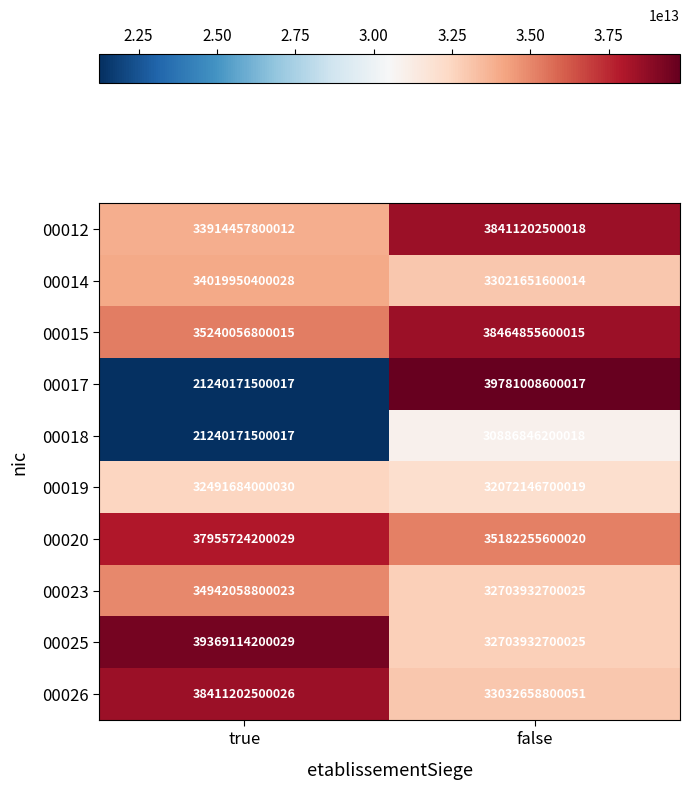

Rank the categories by 00019 value from lowest to highest.

false, true